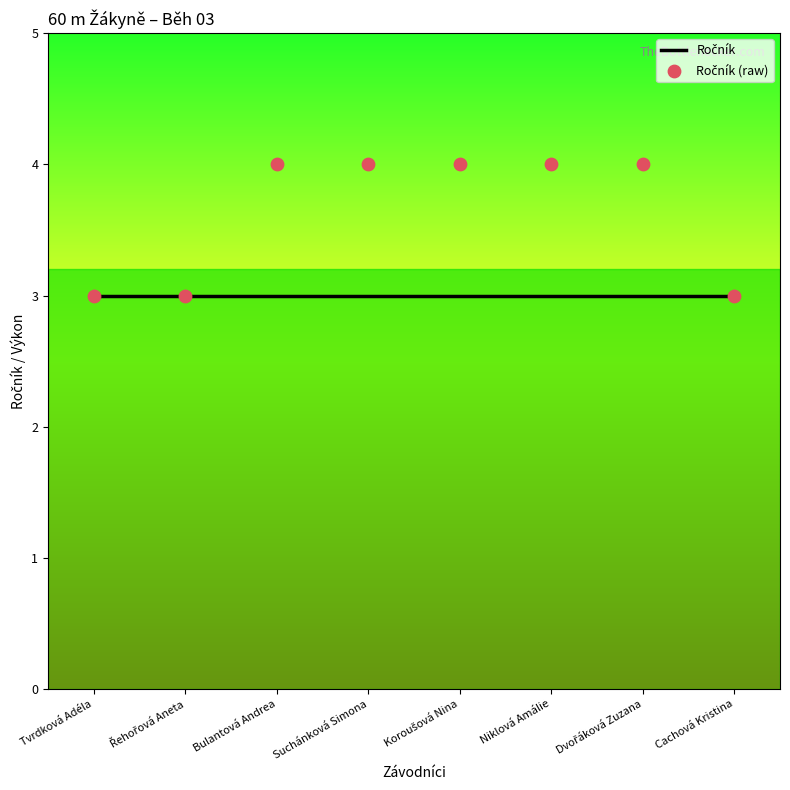

Which series contains the highest Y value?

Ročník (raw)